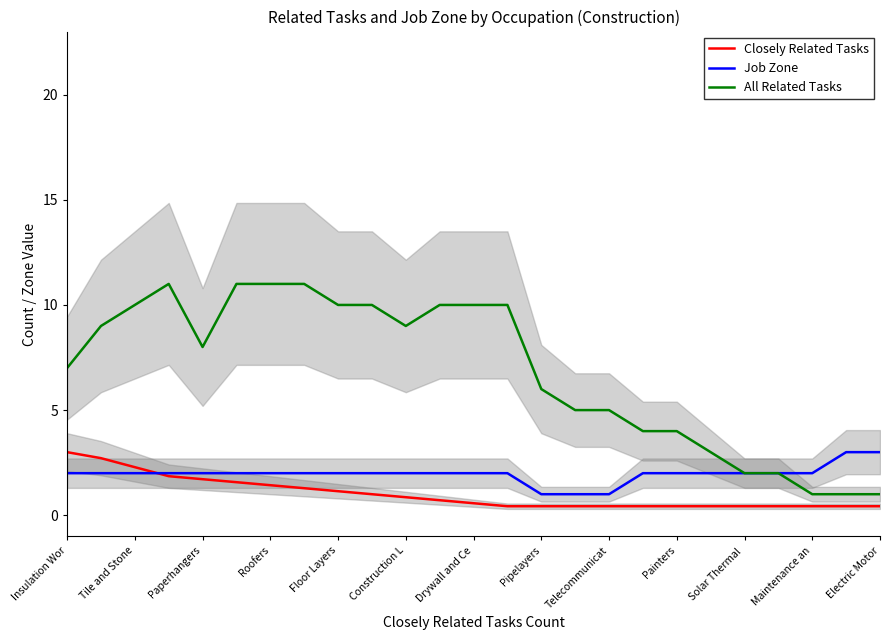

True or false: Job Zone and All Related Tasks cross at least once.

False